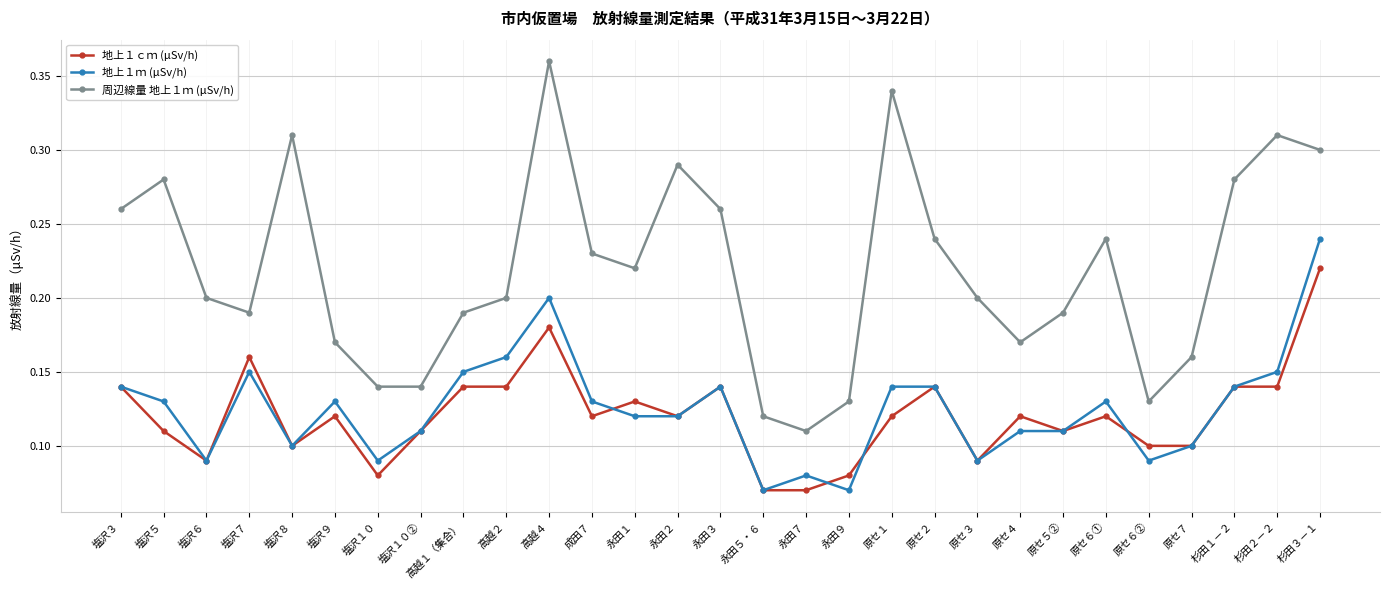

At which label does 地上１ｍ (μSv/h) reach its peak?

杉田３－１